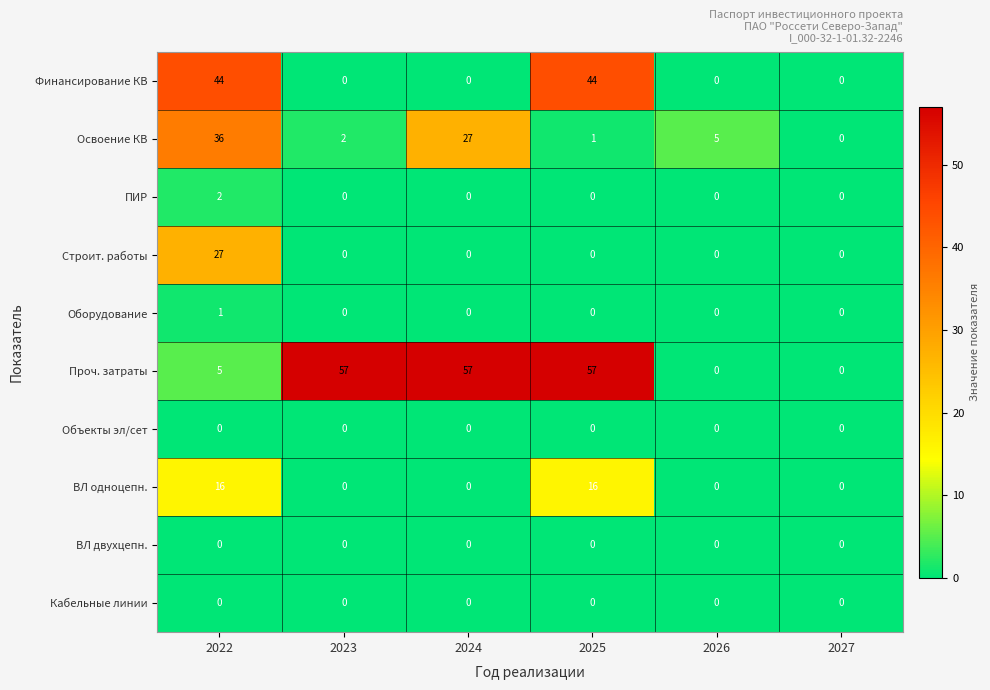

Where does the Освоение КВ series first go above 5?

2022